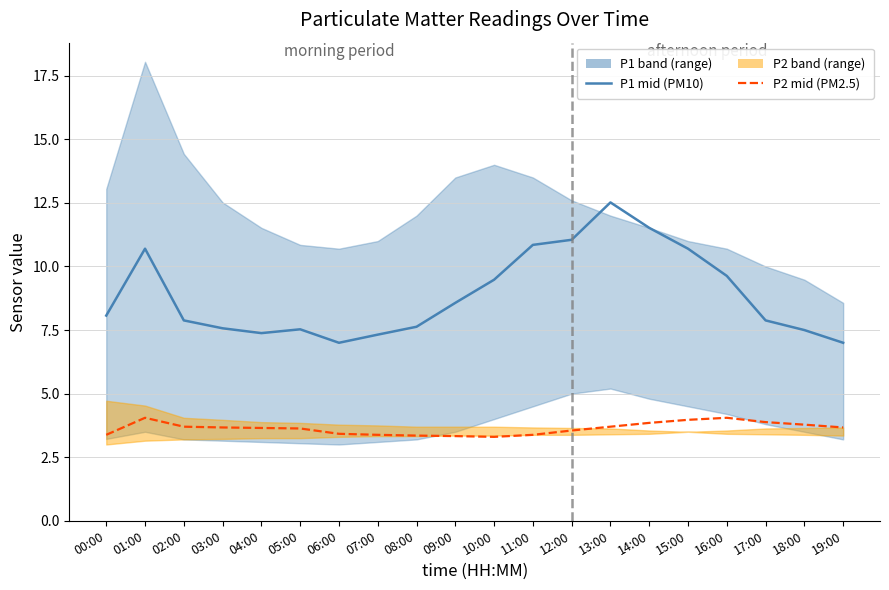

Where is P2 (PM2.5) nearest to the value 3?

10:00